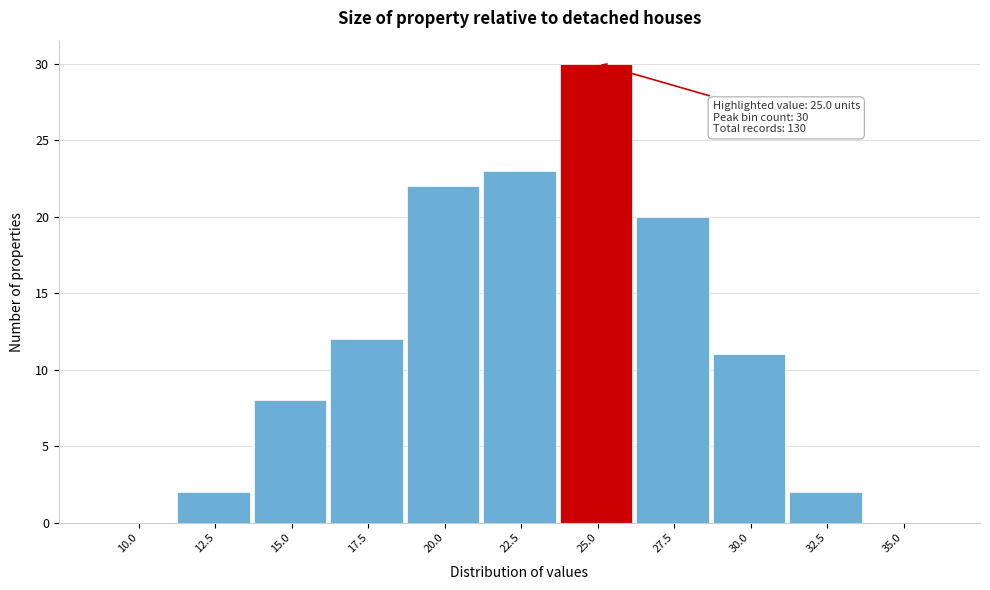

Reading right to left, transcribe all the data shown in this chart.

35.0=0	32.5=2	30.0=11	27.5=20	25.0=30	22.5=23	20.0=22	17.5=12	15.0=8	12.5=2	10.0=0